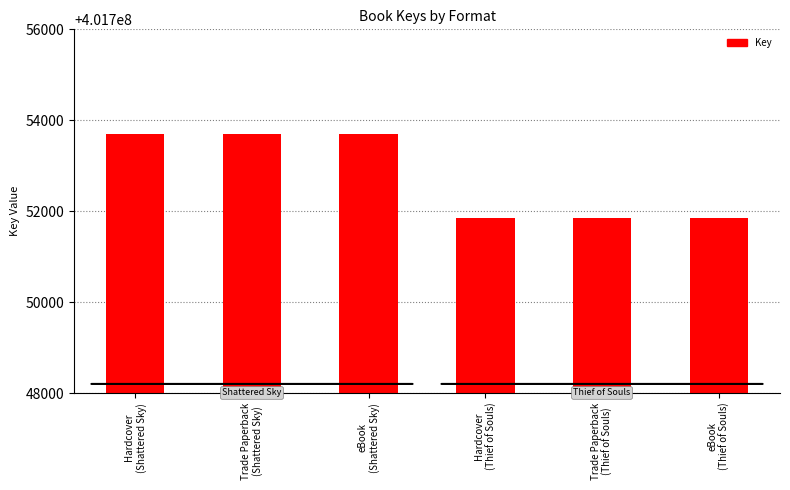

What position from the left is Trade Paperback
(Shattered Sky)?

2